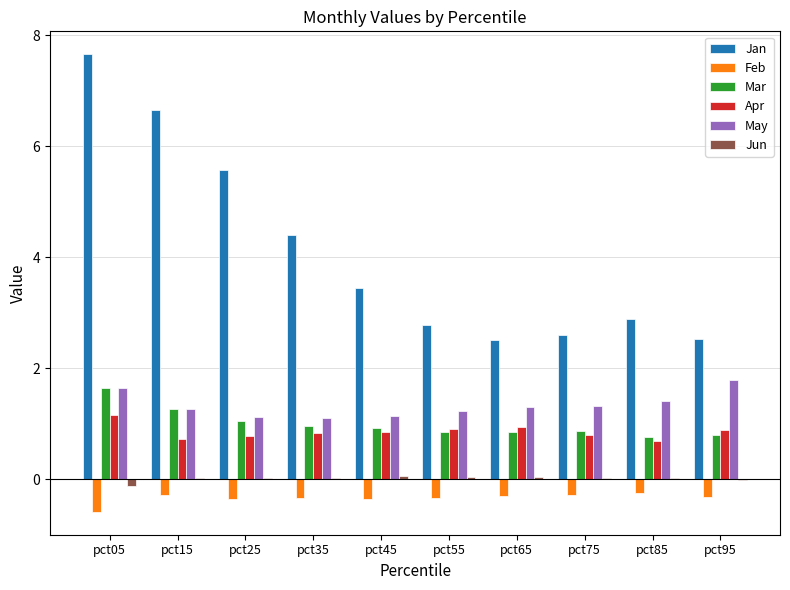

Count the number of data series in this chart.

6